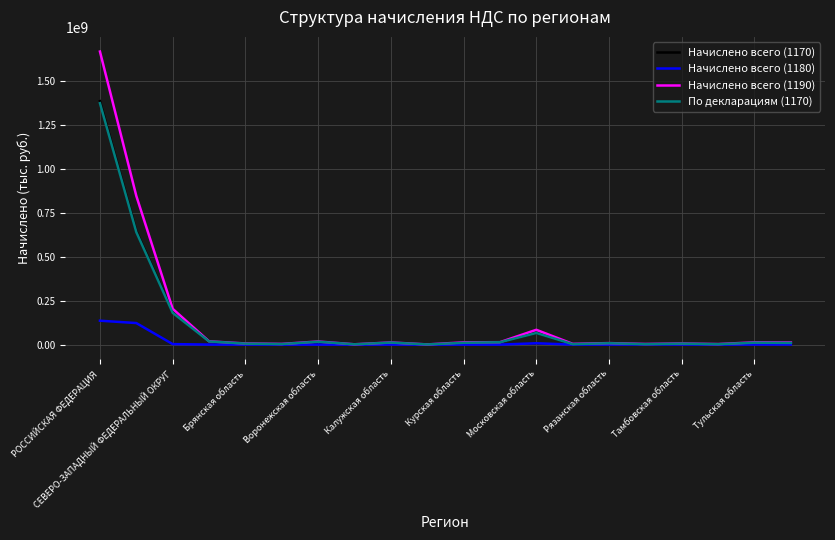

What is the maximum value shown in the chart?

1665165311